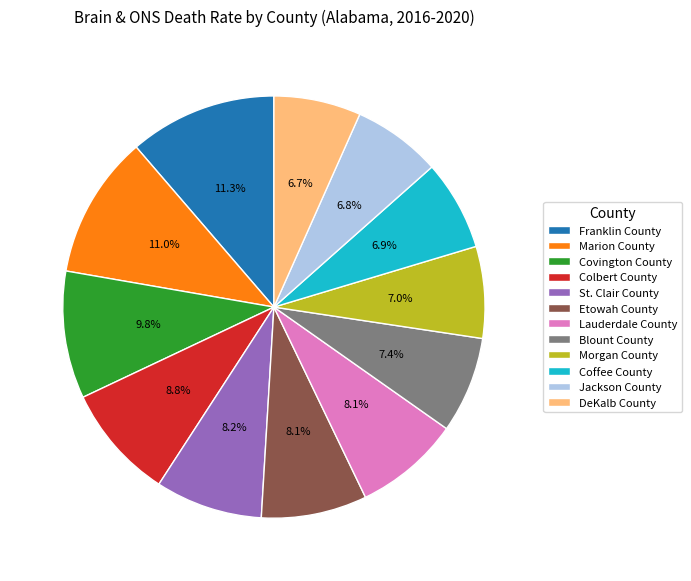

Is Franklin County the majority of the pie?

No